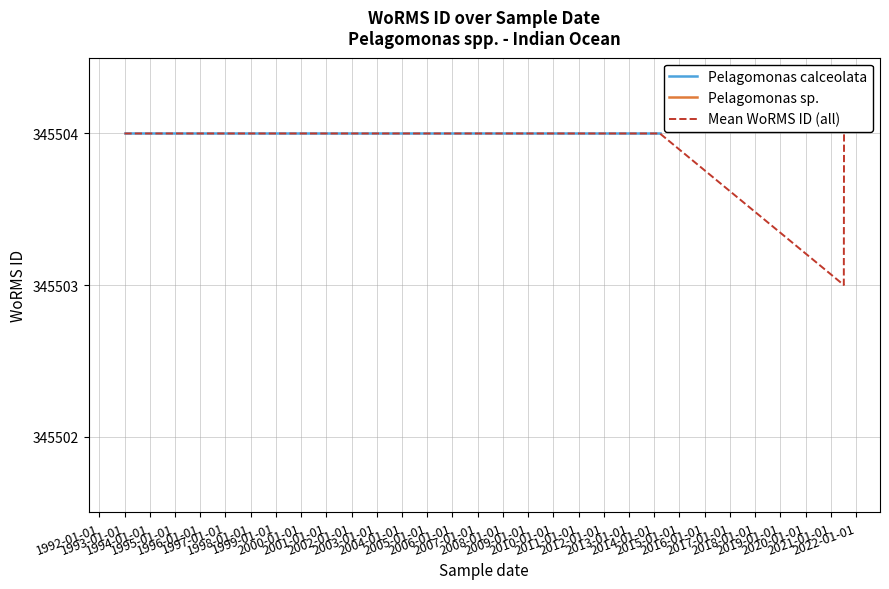

How many lines are shown in the chart?

3